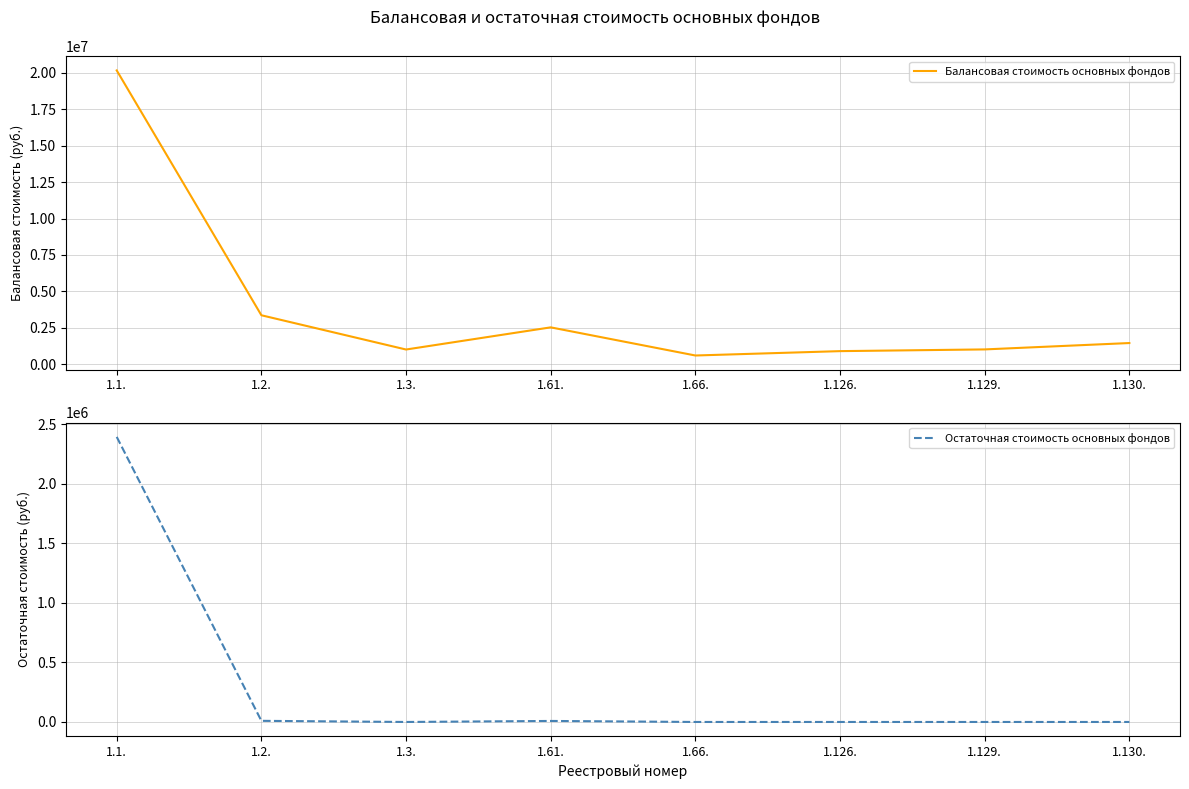

What is the total value across all series at 1.130.?

1467965.1